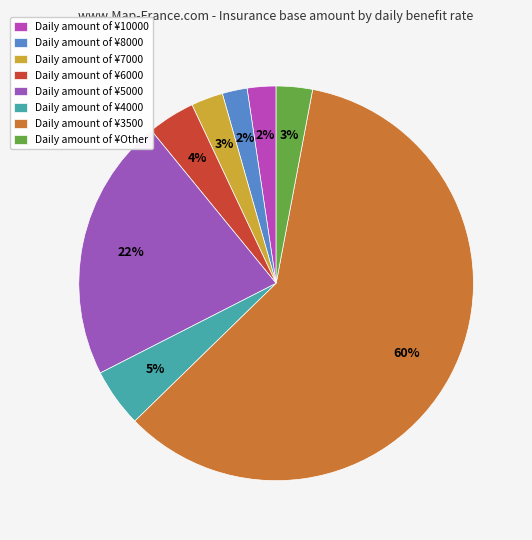

To the nearest percent, what is the average slice percentage?

12%